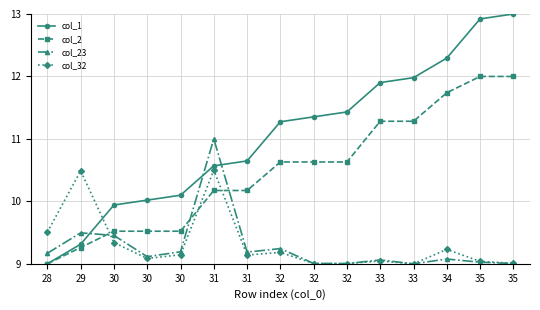

Reading left to right, transcribe all the data shown in this chart.

col_1: 28=9.0	29=9.3	30=9.9	30=10.0	30=10.1	31=10.6	31=10.6	32=11.3	32=11.4	32=11.4	33=11.9	33=12.0	34=12.3	35=12.9	35=13.0
col_2: 28=9.0	29=9.3	30=9.5	30=9.5	30=9.5	31=10.2	31=10.2	32=10.6	32=10.6	32=10.6	33=11.3	33=11.3	34=11.7	35=12.0	35=12.0
col_23: 28=9.2	29=9.5	30=9.5	30=9.1	30=9.2	31=11.0	31=9.2	32=9.2	32=9.0	32=9.0	33=9.1	33=9.0	34=9.1	35=9.0	35=9.0
col_32: 28=9.5	29=10.5	30=9.3	30=9.1	30=9.1	31=10.5	31=9.1	32=9.2	32=9.0	32=9.0	33=9.0	33=9.0	34=9.2	35=9.0	35=9.0